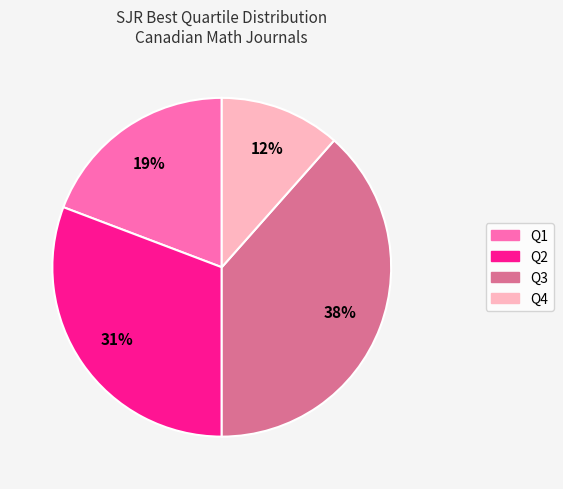

What percentage is the Q3 slice, to the nearest percent?

38%